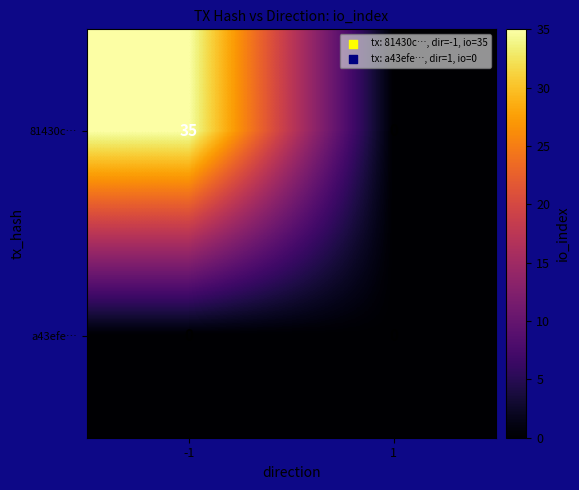

Which series has the largest range (max minus min)?

81430c…